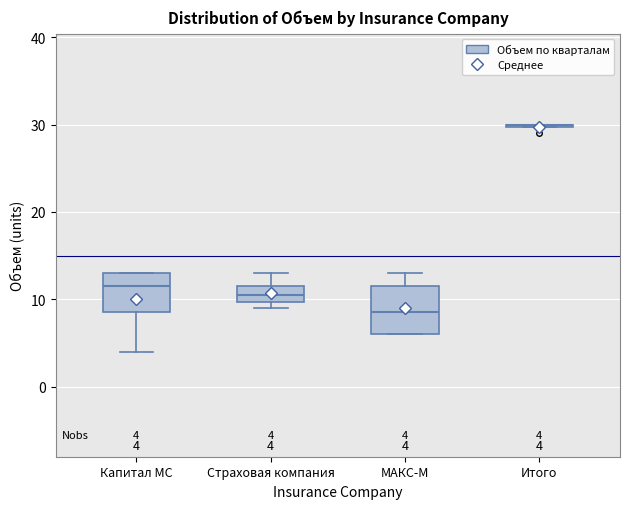

Comparing the boxes themselves (not the whiskers), which one is the tallest?

МАКС-М